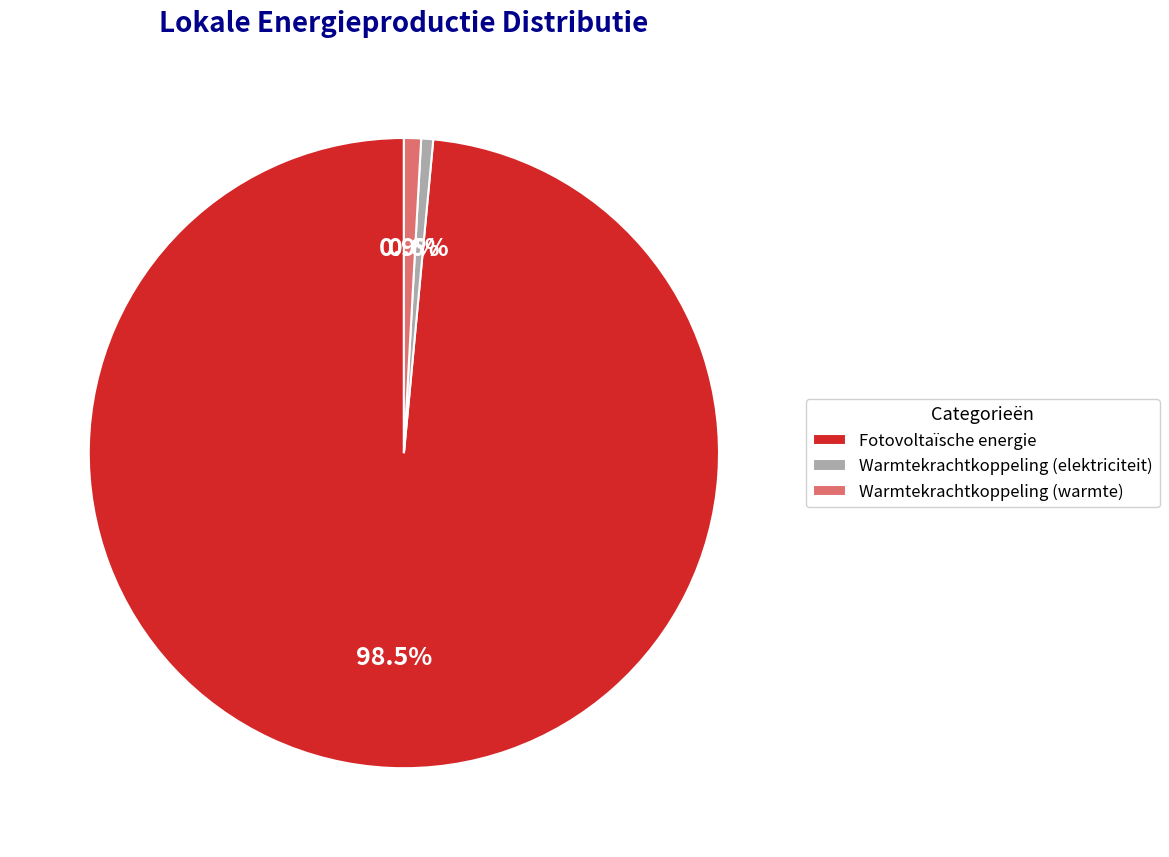

Is there any slice that represents more than half of the pie?

Yes